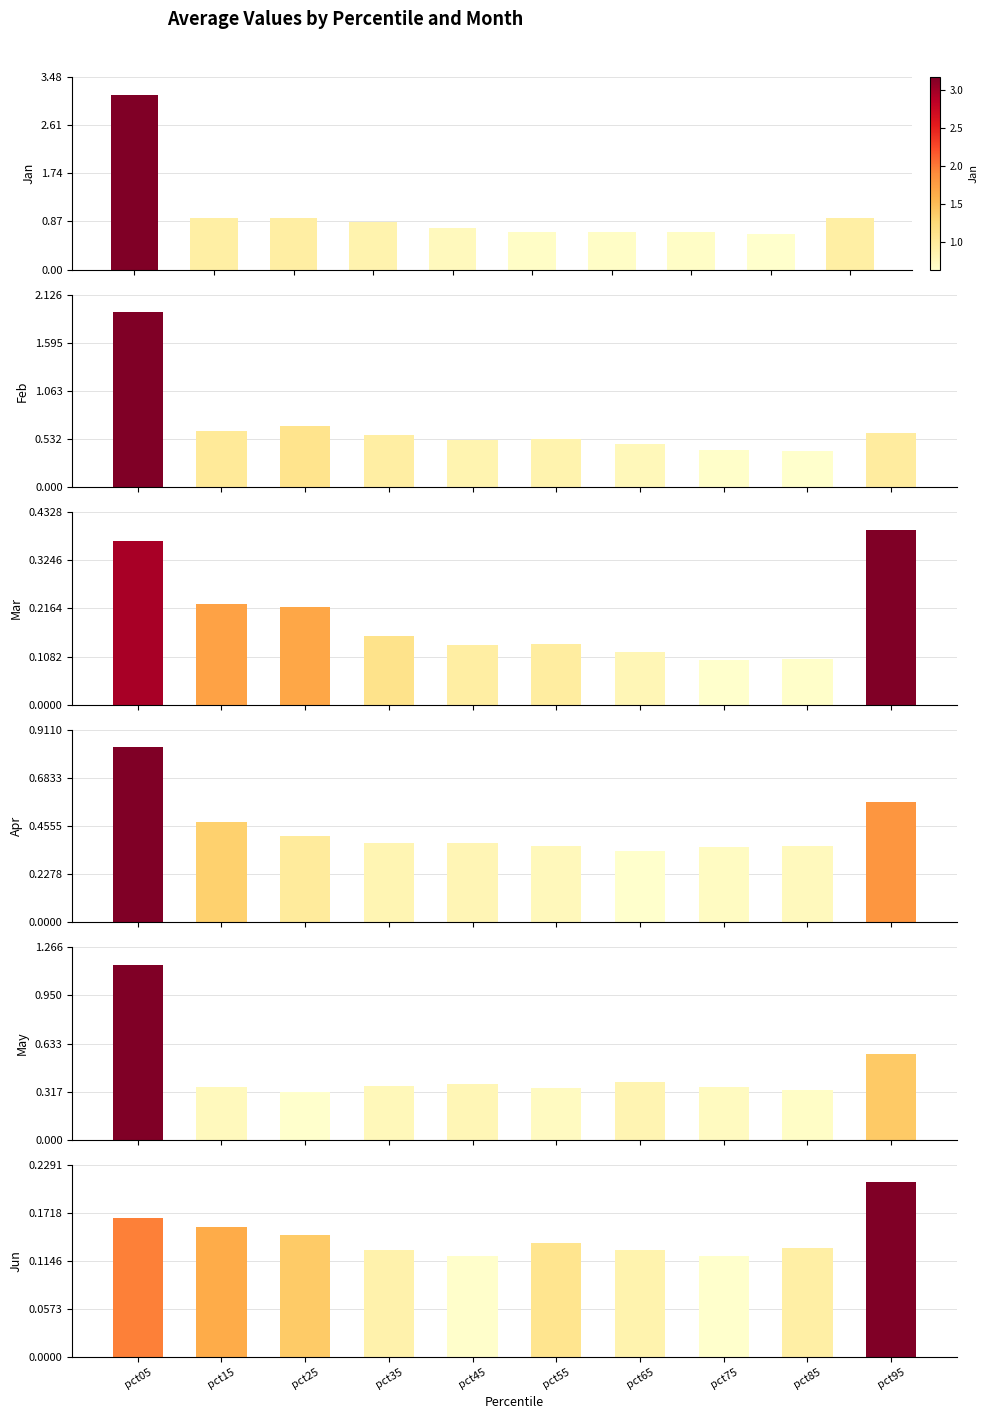

What is the maximum value for Feb?

1.9